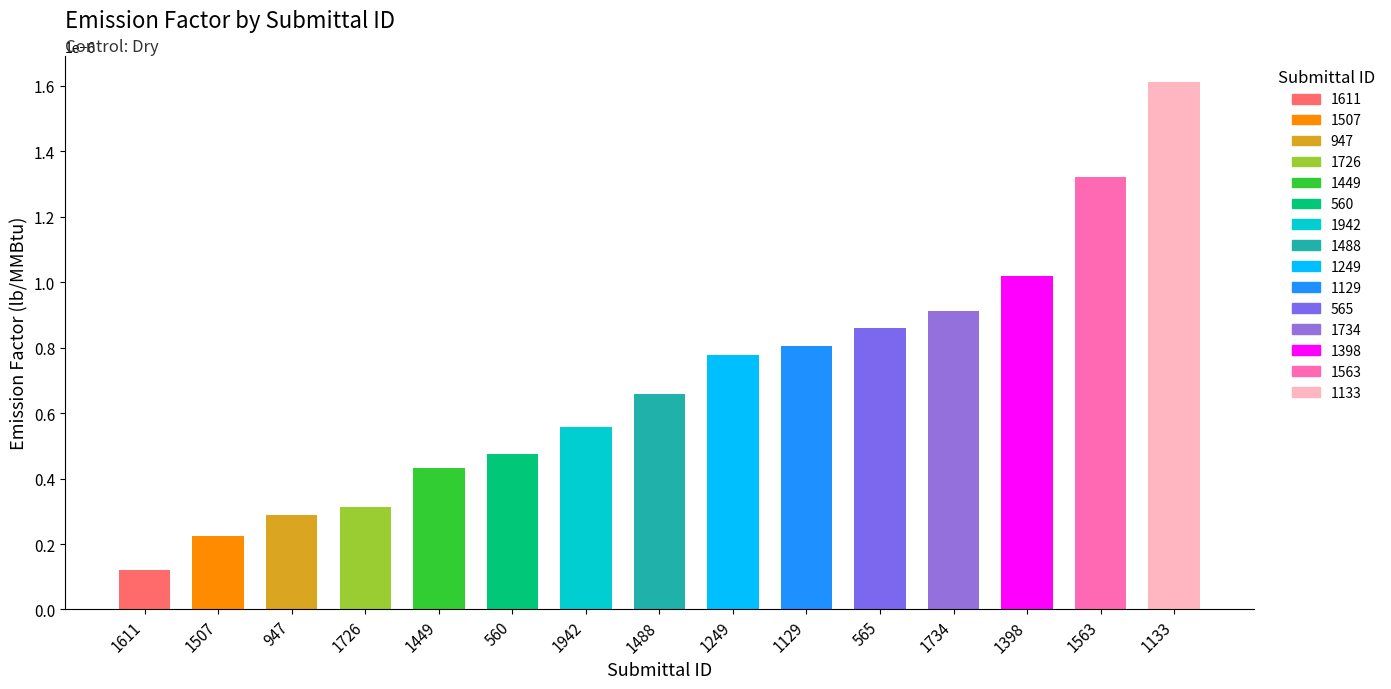

Reading left to right, transcribe all the data shown in this chart.

1611=0.0	1507=0.0	947=0.0	1726=0.0	1449=0.0	560=0.0	1942=0.0	1488=0.0	1249=0.0	1129=0.0	565=0.0	1734=0.0	1398=0.0	1563=0.0	1133=0.0